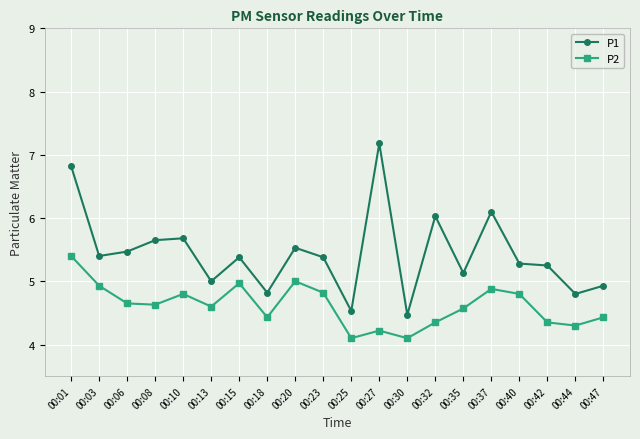

What is the value of the P1 point at the 2nd from the left?

5.4